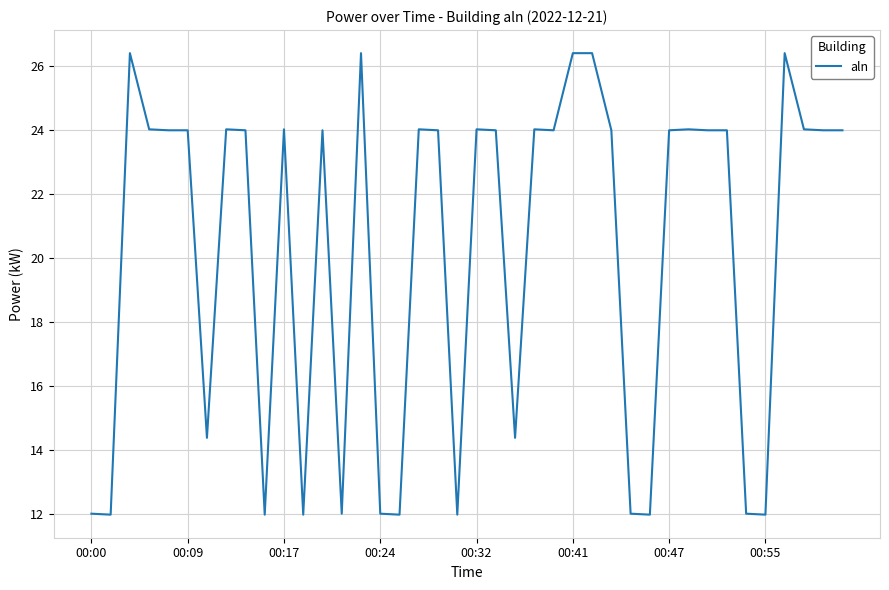

What is the difference between the second highest and second lowest values?

14.4